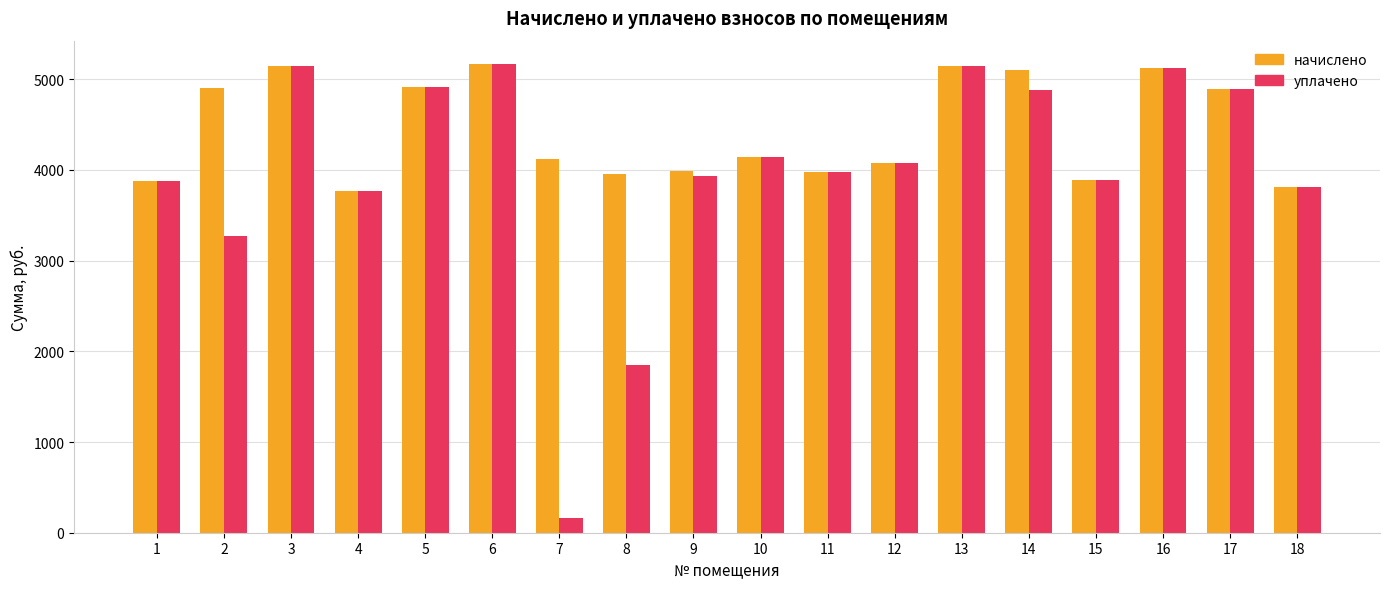

What is the difference between the maximum and minimum values in the начислено series?

1399.3